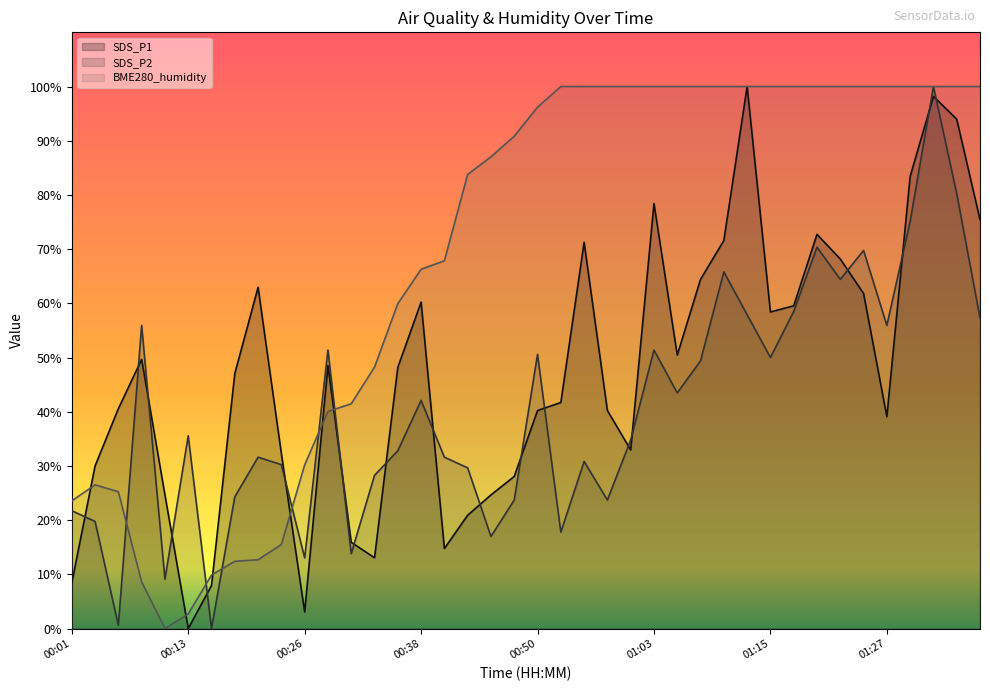

What is the approximate value of SDS_P2 at 34?

69.8